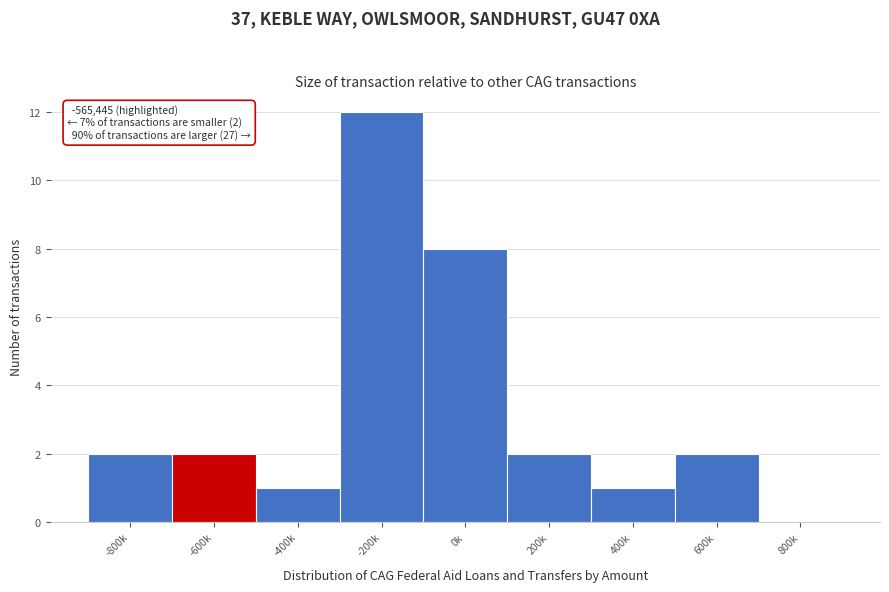

Reading left to right, what are all the values shown in this chart?

-800k=2	-600k=2	-400k=1	-200k=12	0k=8	200k=2	400k=1	600k=2	800k=0